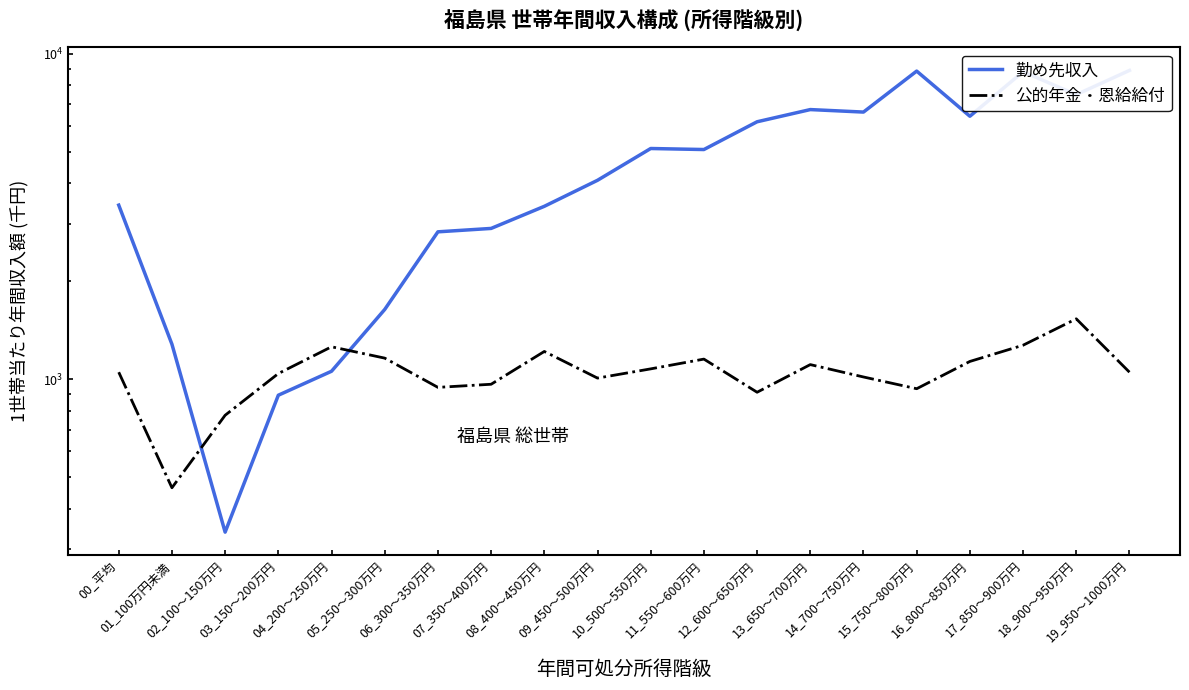

Does the chart have visible grid lines?

No